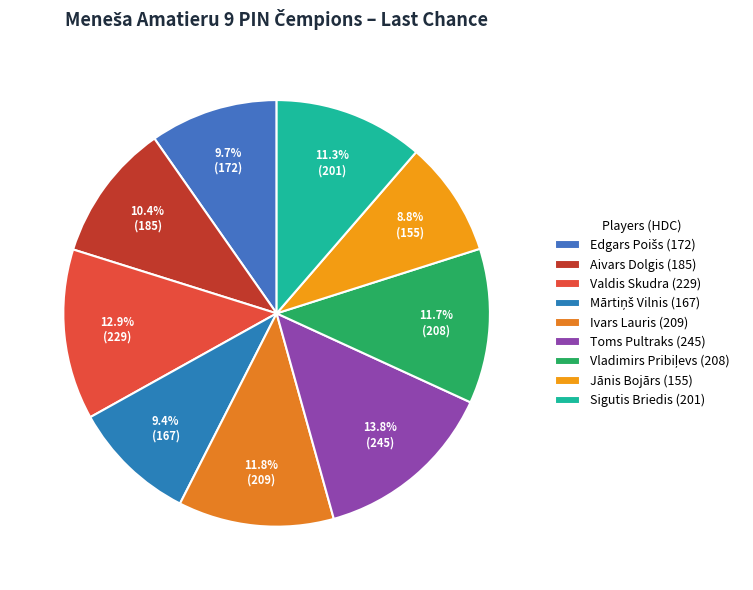

Which category has the biggest portion of the pie?

Toms Pultraks